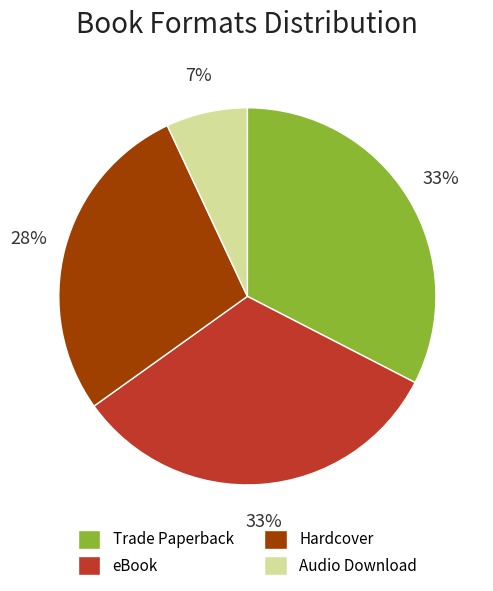

How many segments does this pie chart have?

4